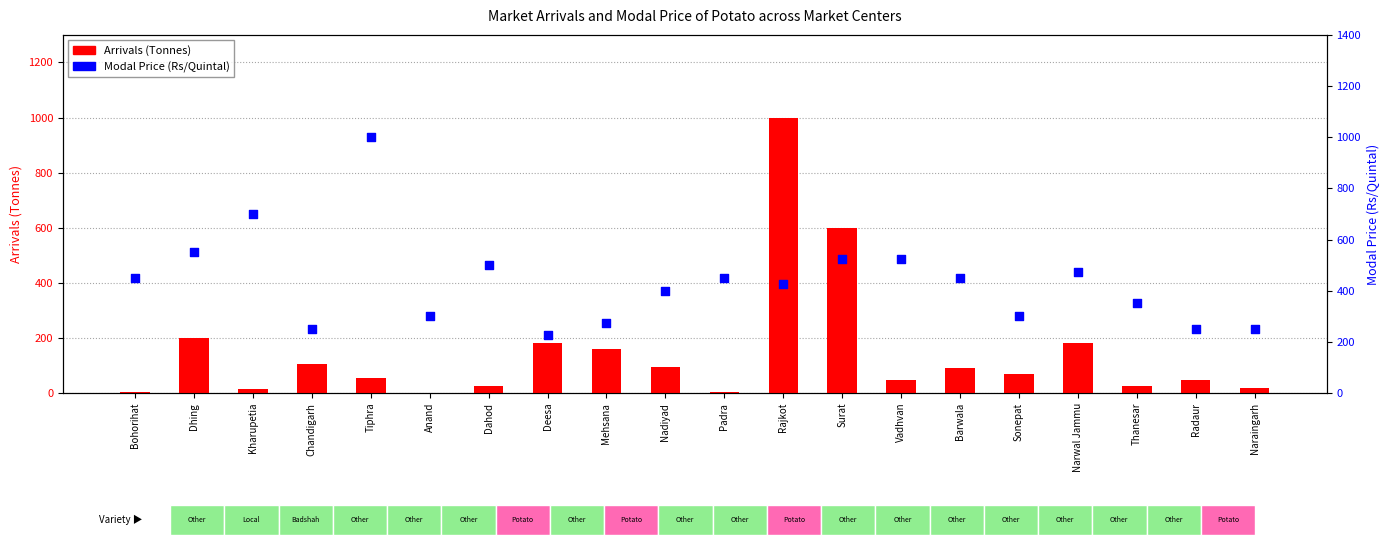

At how many categories does at least one series exceed 672?

3